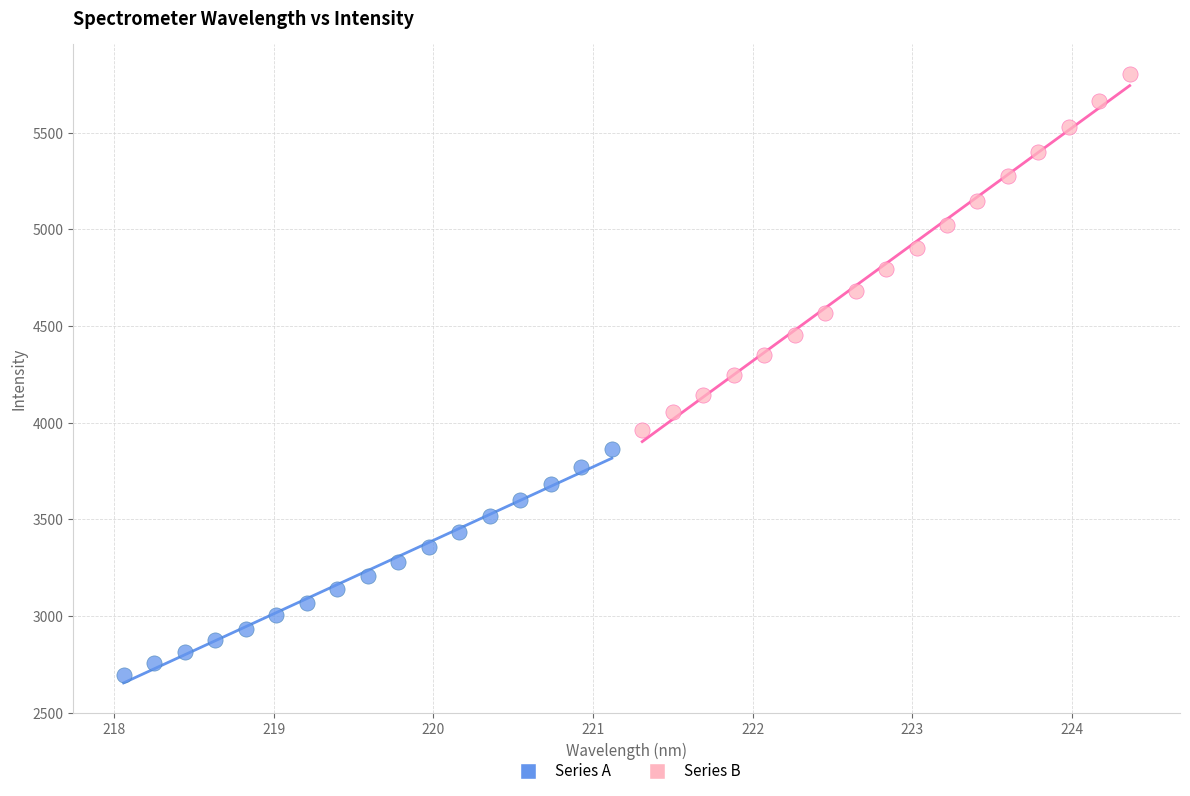

Which series reaches the minimum Y coordinate?

Series A